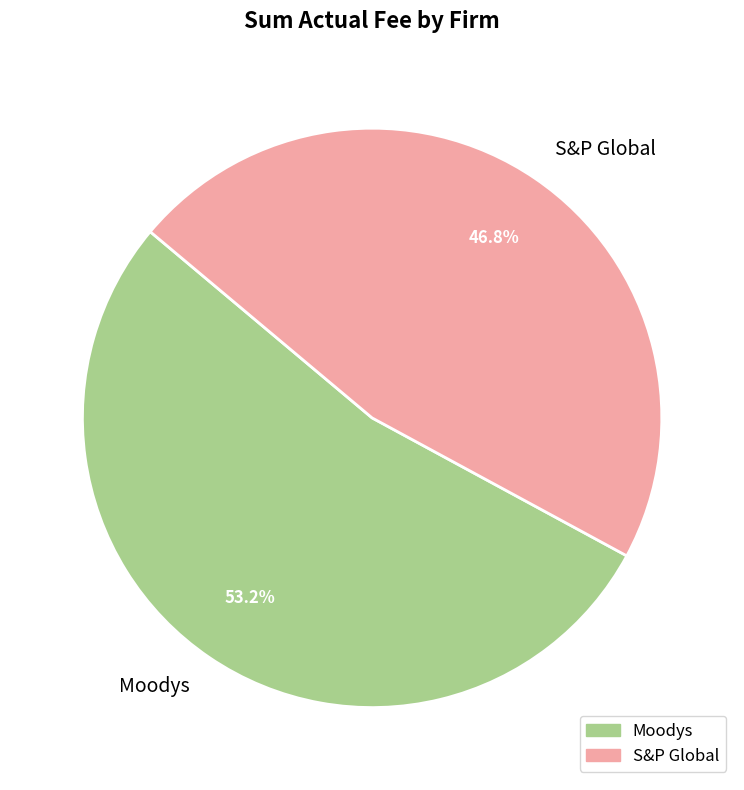

Which category has the biggest portion of the pie?

Moodys